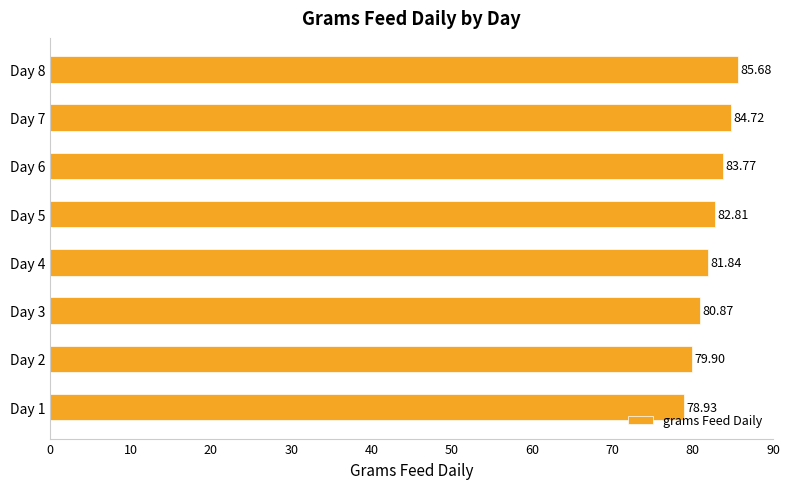

What is the change in value from Day 1 to Day 5?

+3.9